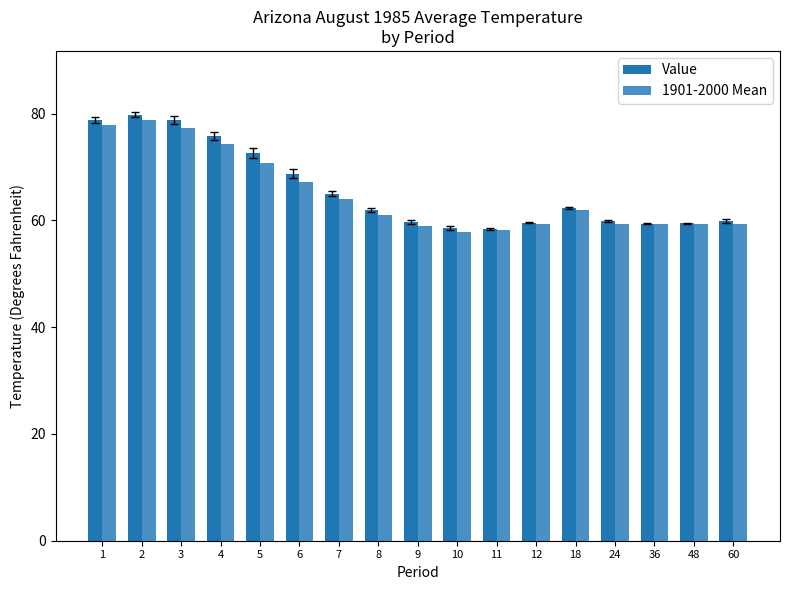

Which series has the largest total across all categories?

Value